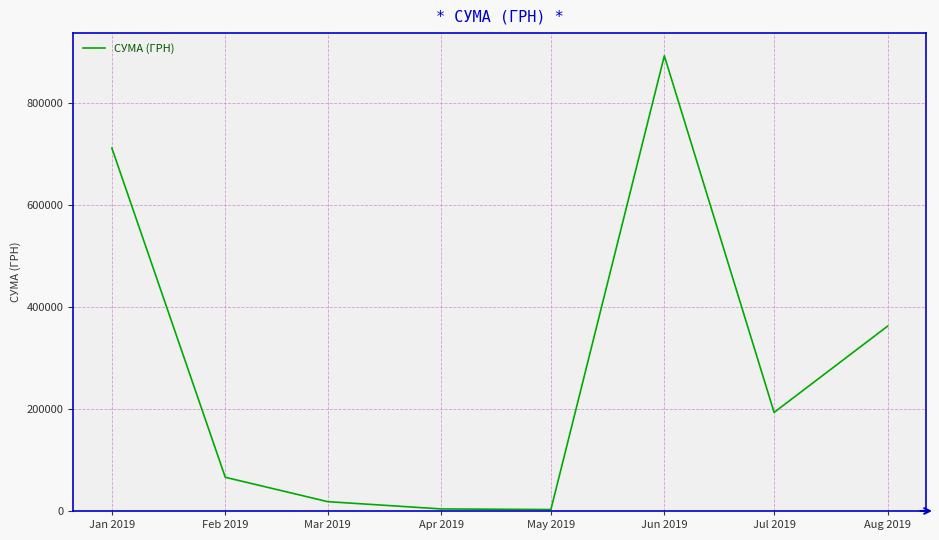

The chart shows a value of 569049.1 at Aug 2019. True or false?

False